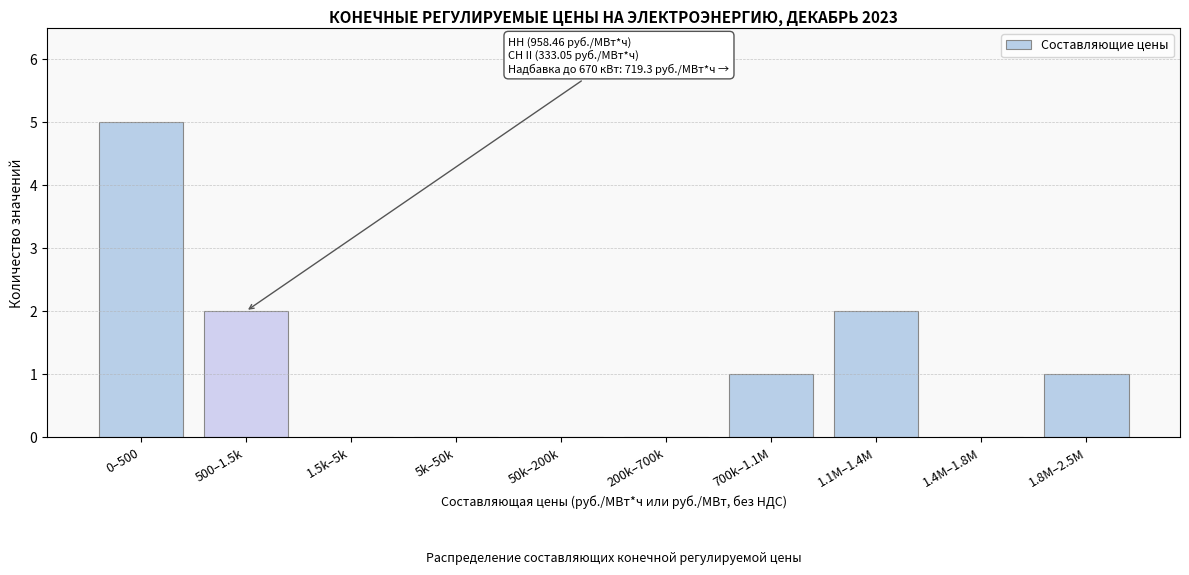

Reading left to right, what are all the values shown in this chart?

0–500=5	500–1.5k=2	1.5k–5k=0	5k–50k=0	50k–200k=0	200k–700k=0	700k–1.1M=1	1.1M–1.4M=2	1.4M–1.8M=0	1.8M–2.5M=1